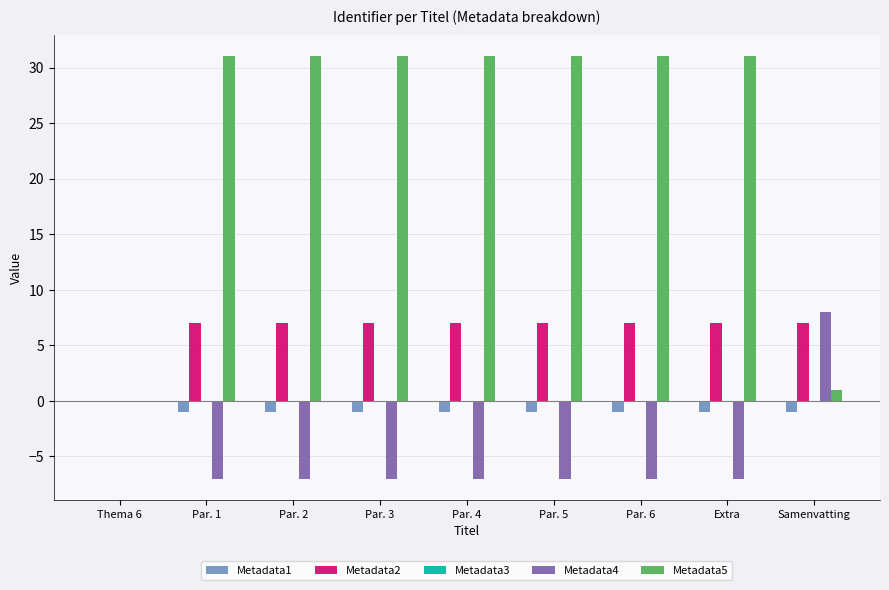

What is the maximum value shown in the chart?

31